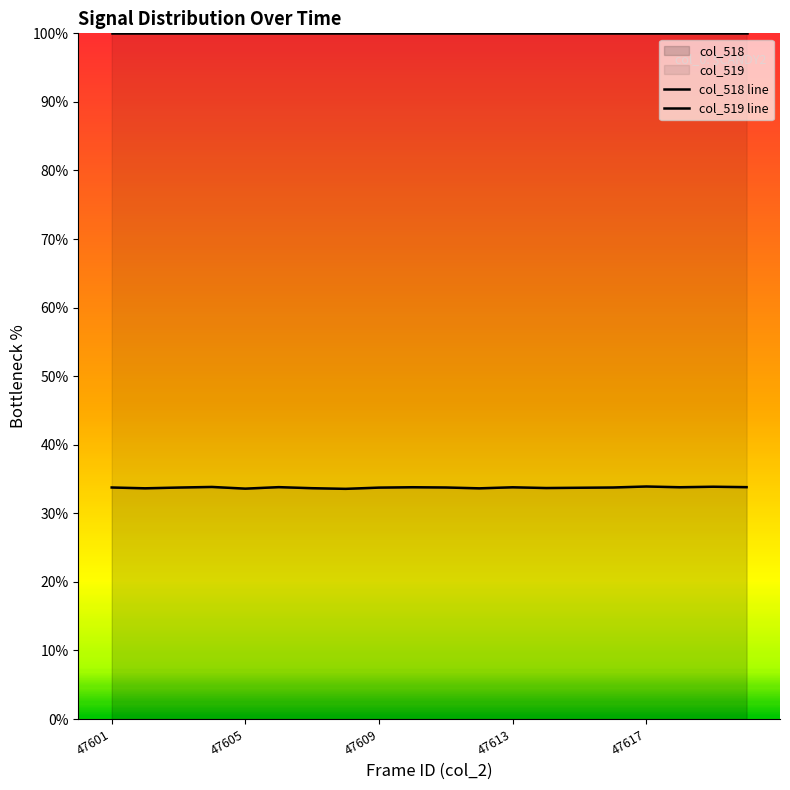

What is the maximum value for col_518?

33.9